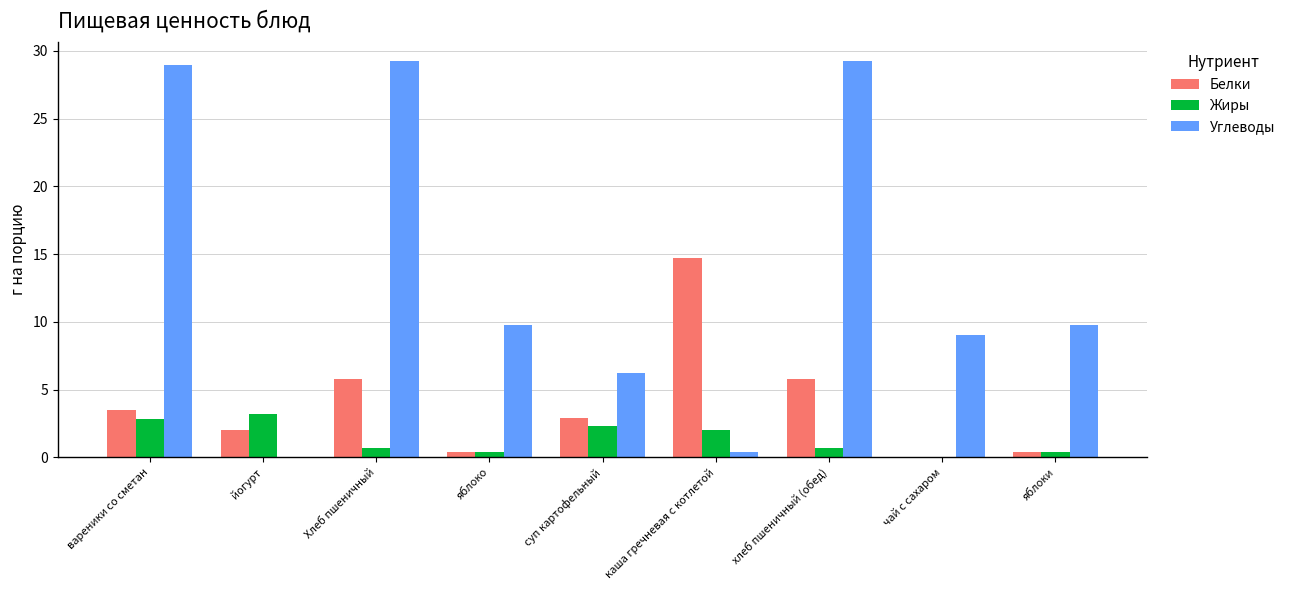

Which series has the largest range (max minus min)?

Углеводы